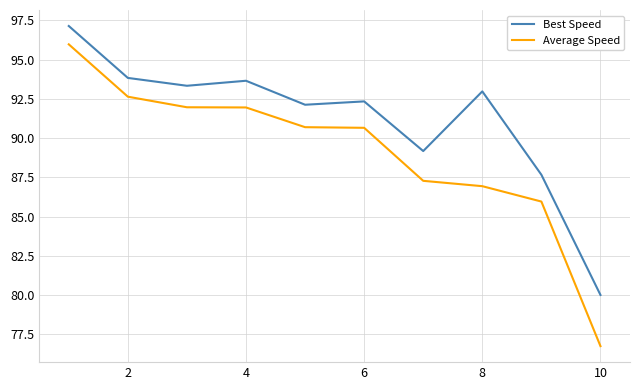

Reading left to right, list all the values displayed in this chart.

Best Speed: 97.1	93.8	93.3	93.7	92.1	92.3	89.2	93.0	87.7	80.0
Average Speed: 96.0	92.6	92.0	92.0	90.7	90.7	87.3	86.9	86.0	76.7